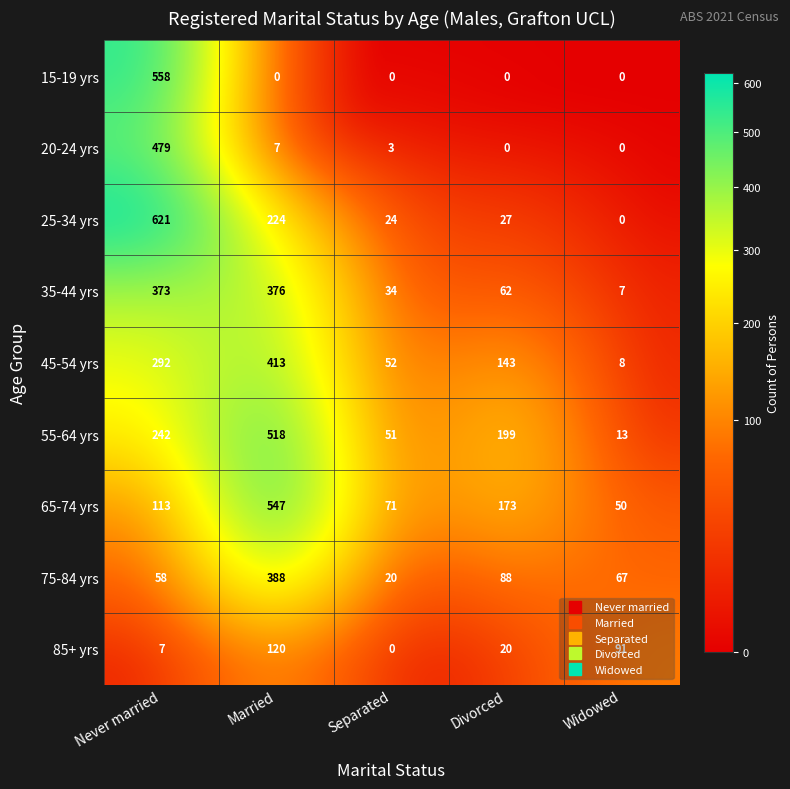

List the labels in order of 45-54 yrs value, largest first.

Married, Never married, Divorced, Separated, Widowed